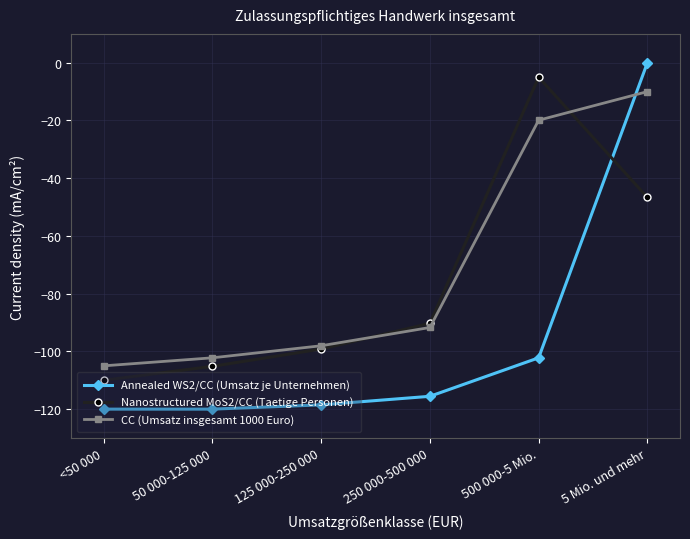

What is the value of the CC (Umsatz insgesamt 1000 Euro) point at the 3rd from the left?

-98.0